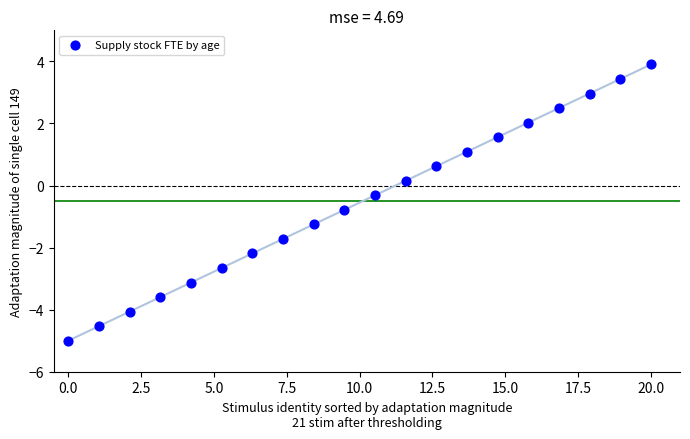

What is the range of Y values (max minus min)?

8.9